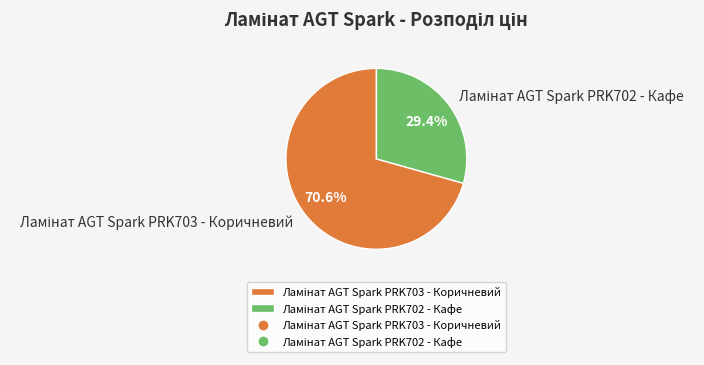

Is there a majority slice in this chart?

Yes